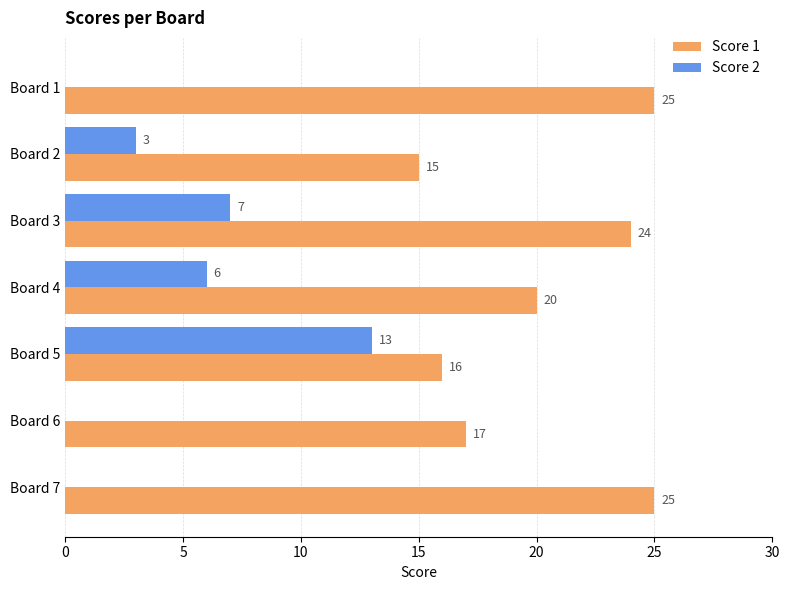

What is the sum of all Score 1 values?

142